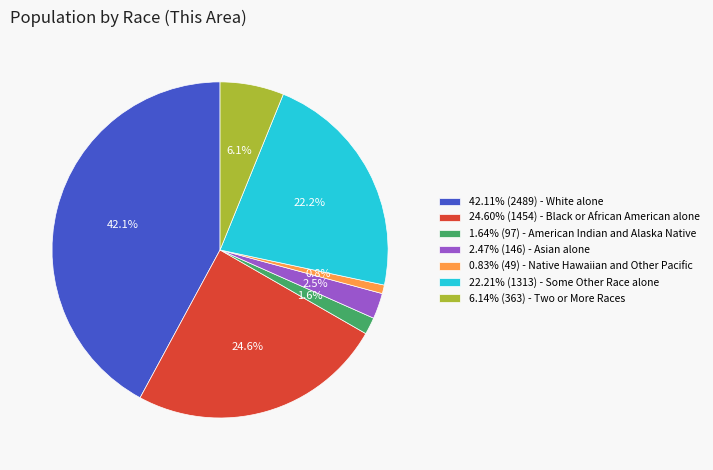

Is there any slice that represents more than half of the pie?

No